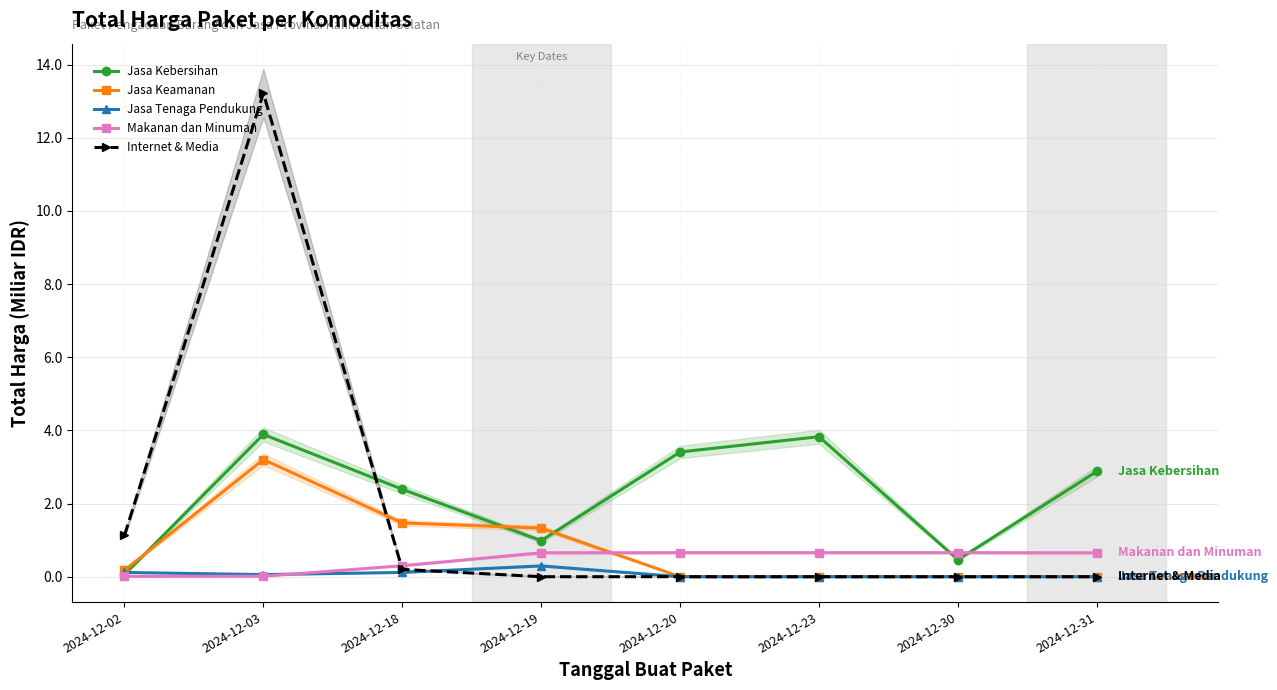

At which label does Jasa Keamanan reach its peak?

2024-12-03